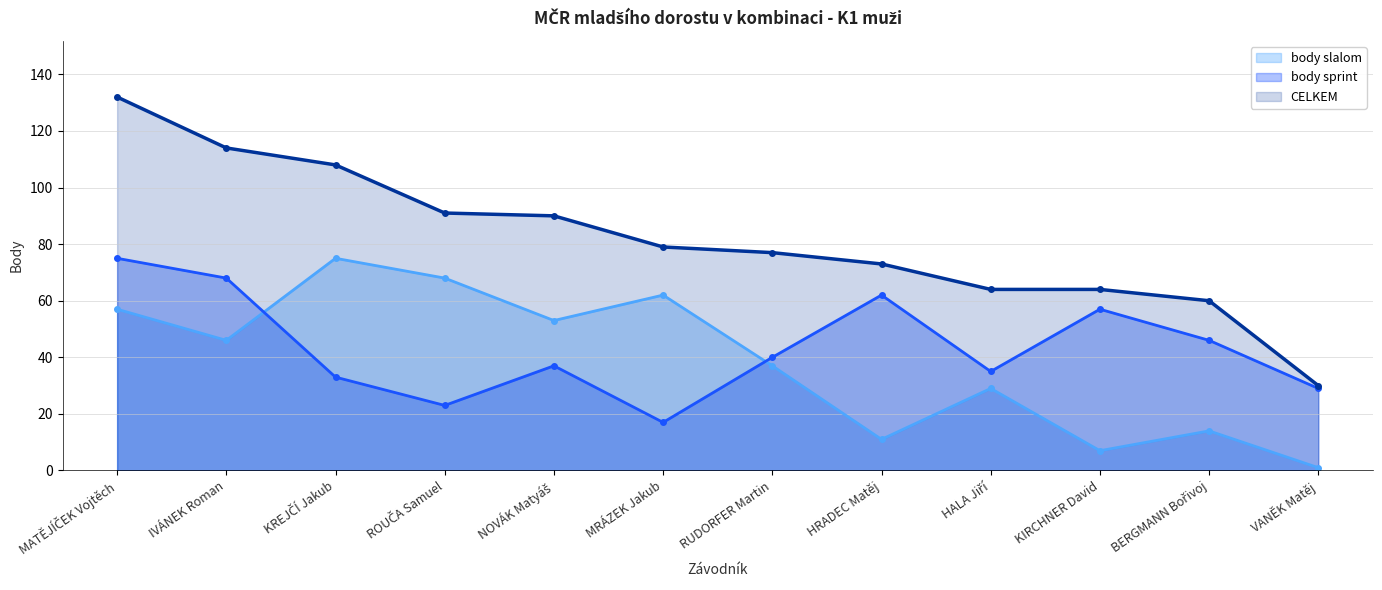

True or false: body sprint and CELKEM intersect in this chart.

False